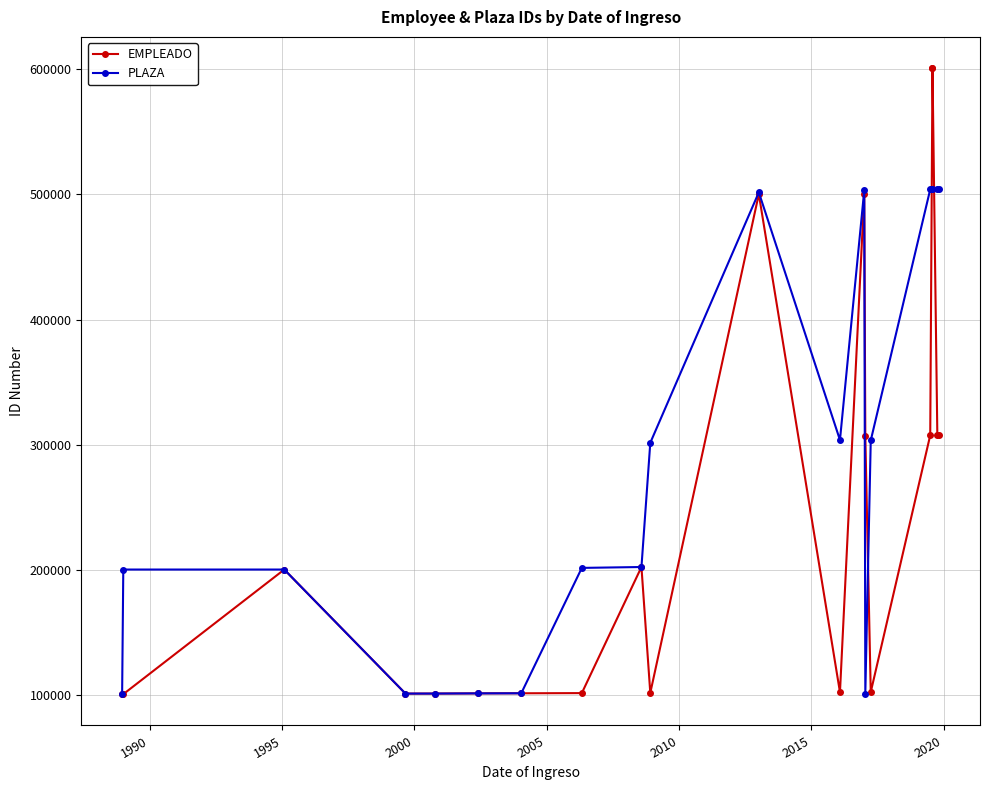

Is it true that EMPLEADO equals 200405 at 1995?

True